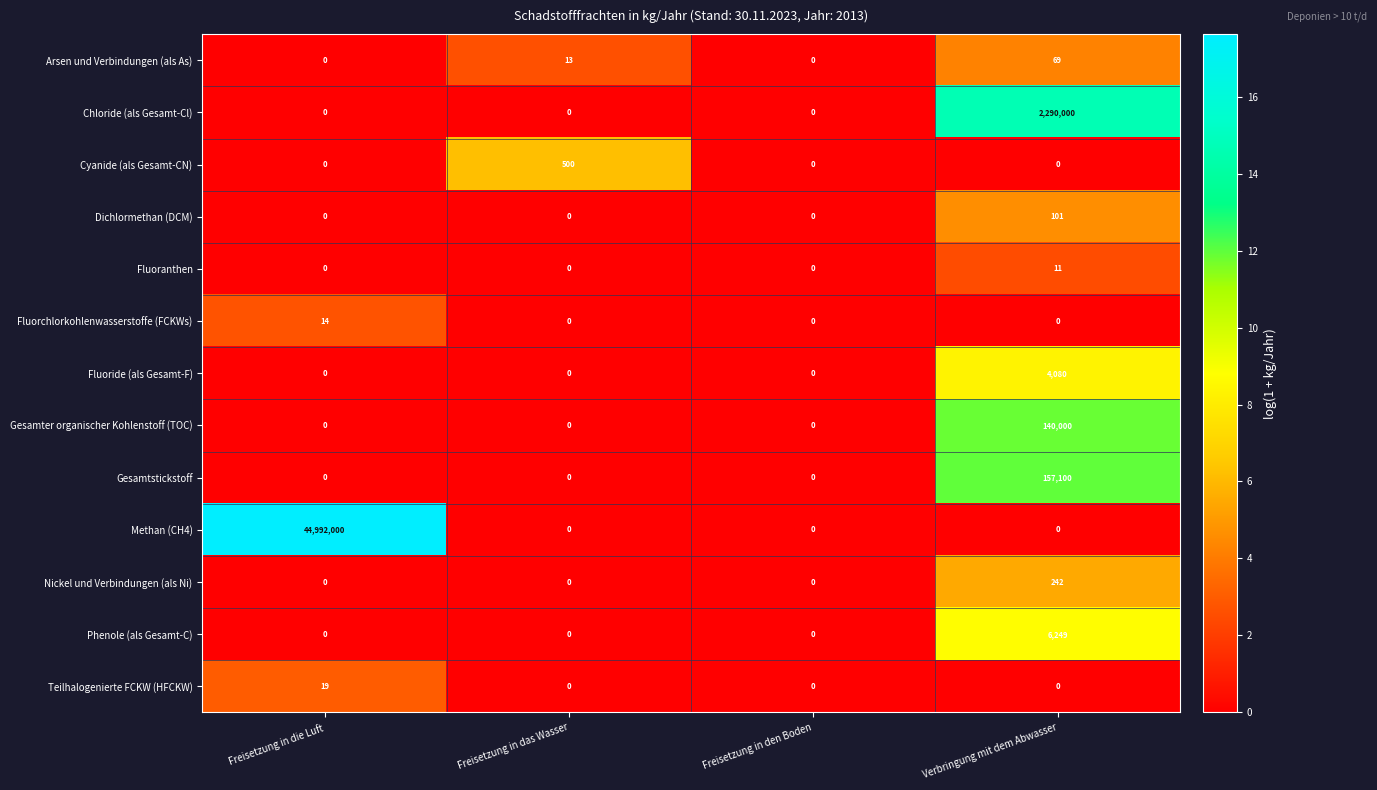

Which series has the widest spread of values?

Methan (CH4)